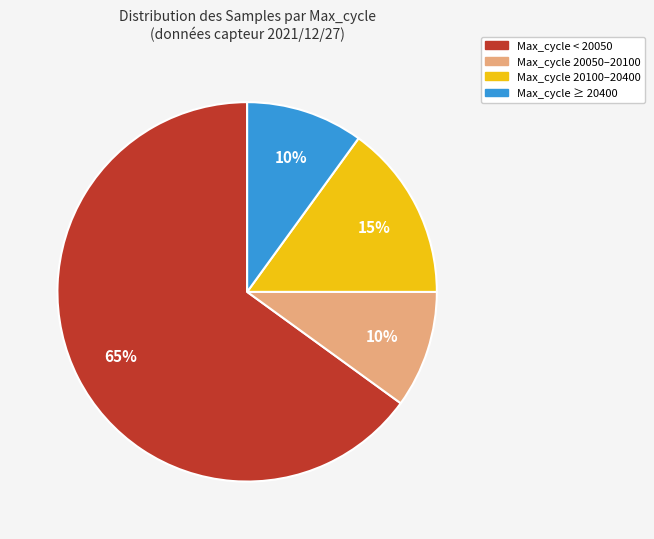

To the nearest percent, what is the average slice percentage?

25%